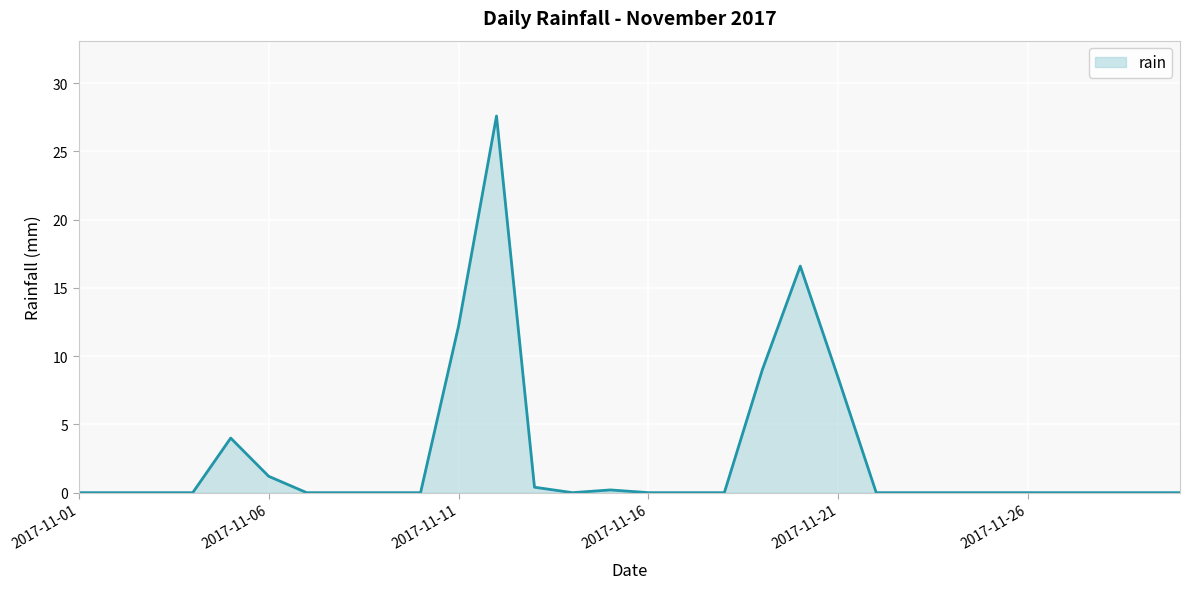

What is the difference between the maximum and minimum values?

27.6